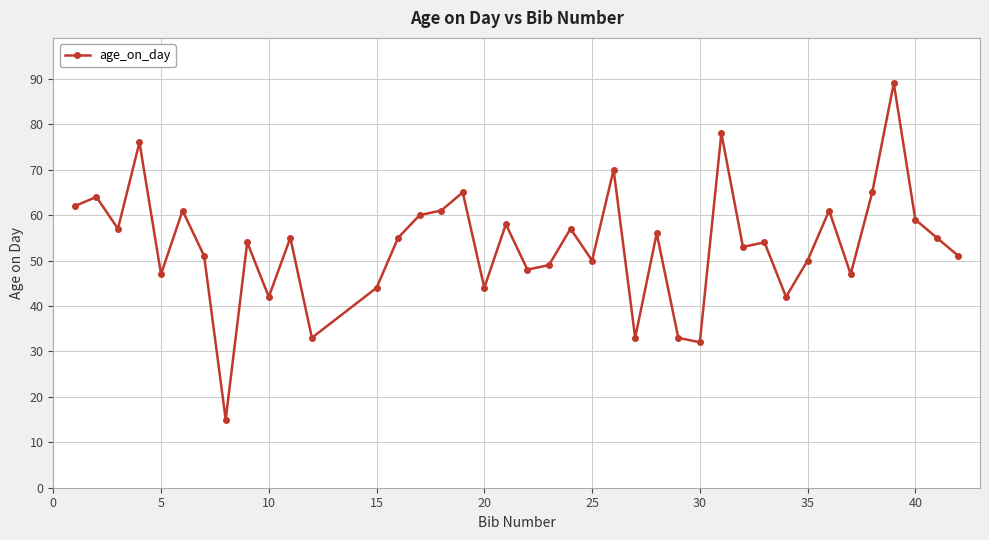

What is the greatest value displayed?

89